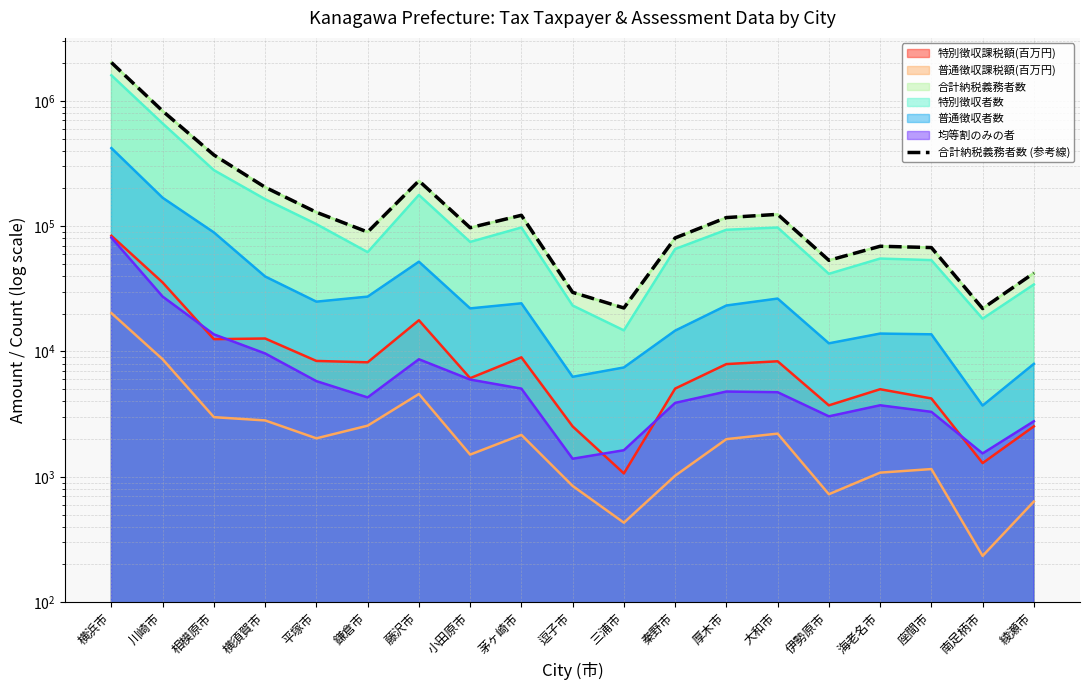

True or false: there are more than 2 points higher than both neighbors.

True